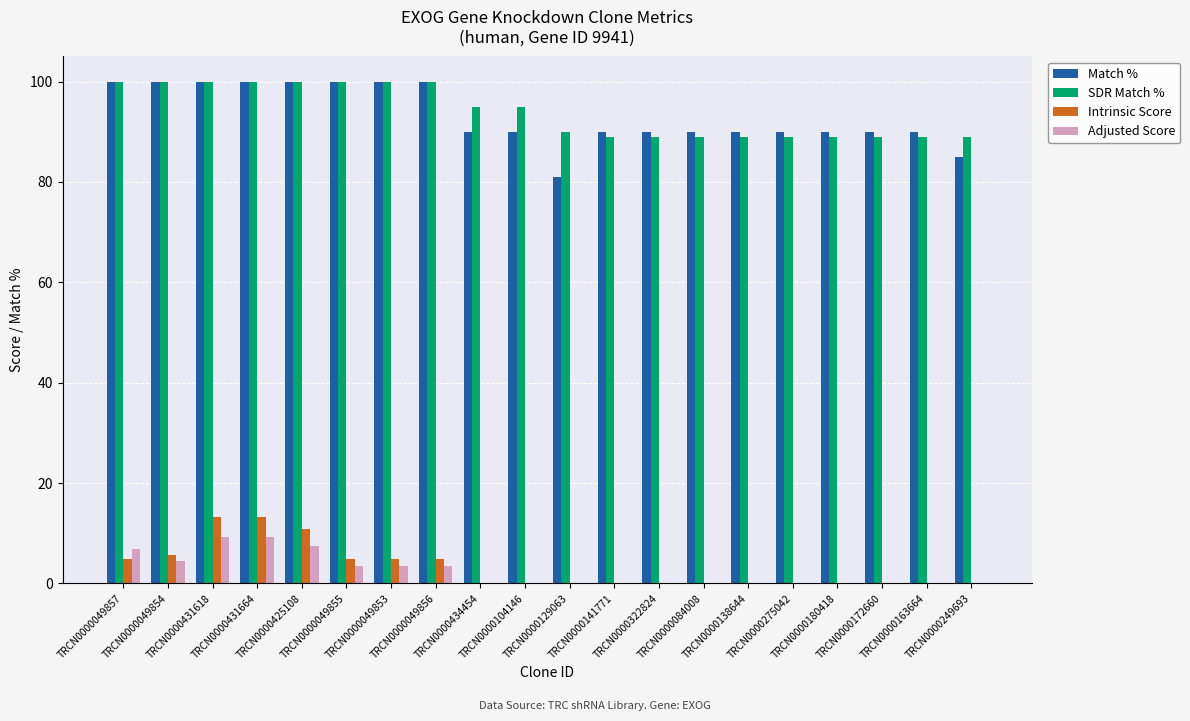

The Match % series shows 100.0 at TRCN0000049857. True or false?

True